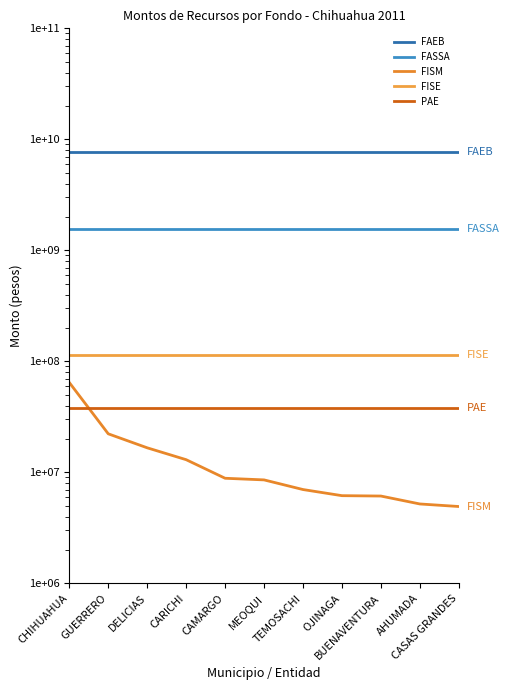

How many categories are shown in the chart?

11